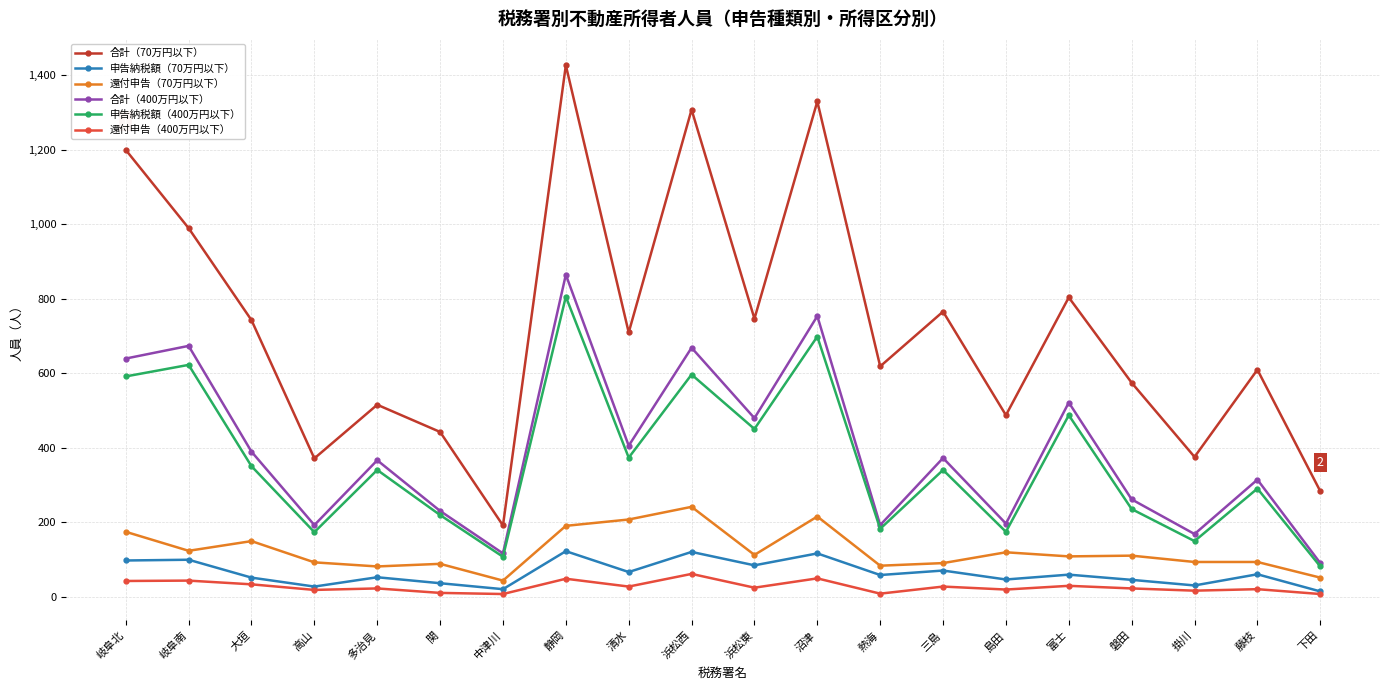

True or false: 合計（70万円以下） and 合計（400万円以下） cross at least once.

False